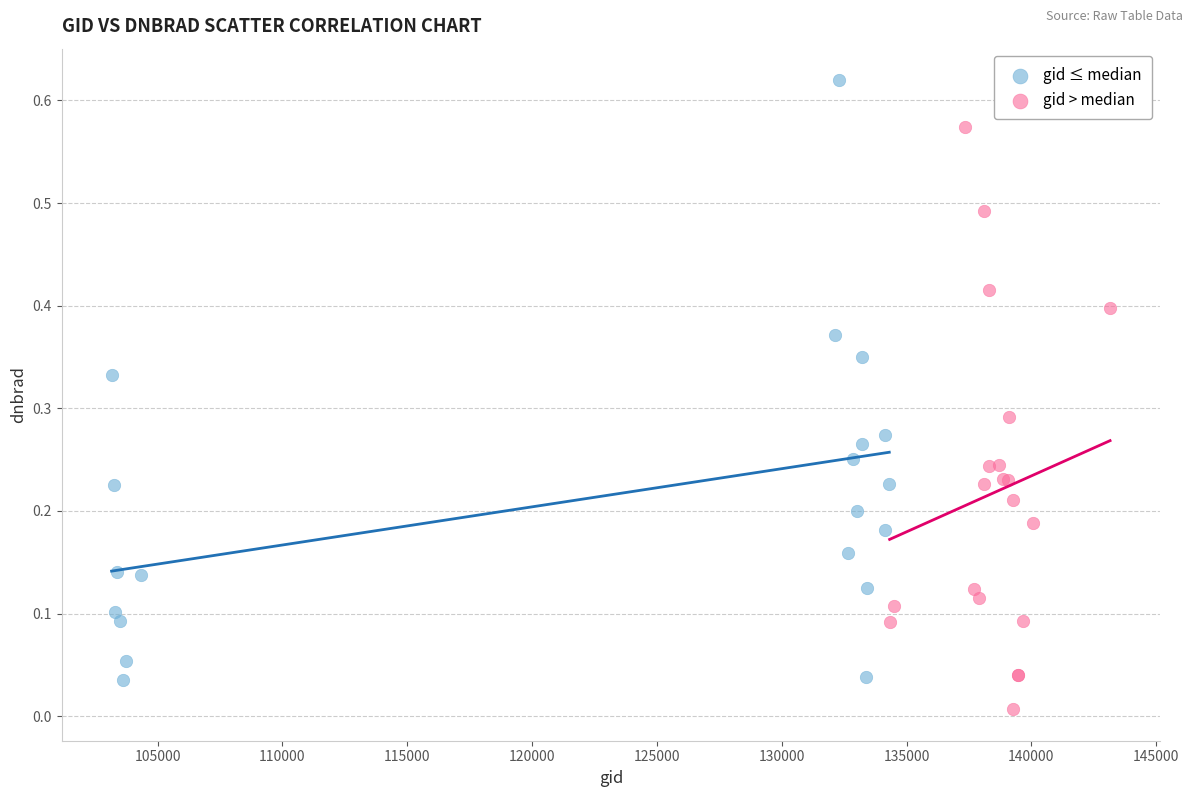

Which series contains the lowest Y value?

gid > median